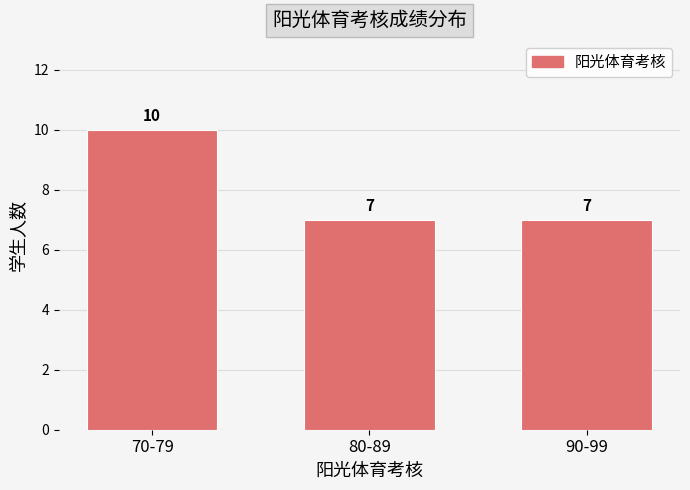

Reading right to left, transcribe all the data shown in this chart.

90-99=7	80-89=7	70-79=10